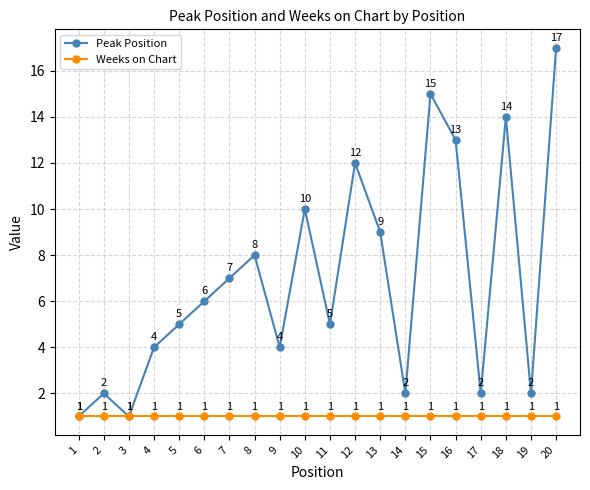

Reading right to left, list all the values displayed in this chart.

Peak Position: 17	2	14	2	13	15	2	9	12	5	10	4	8	7	6	5	4	1	2	1
Weeks on Chart: 1	1	1	1	1	1	1	1	1	1	1	1	1	1	1	1	1	1	1	1